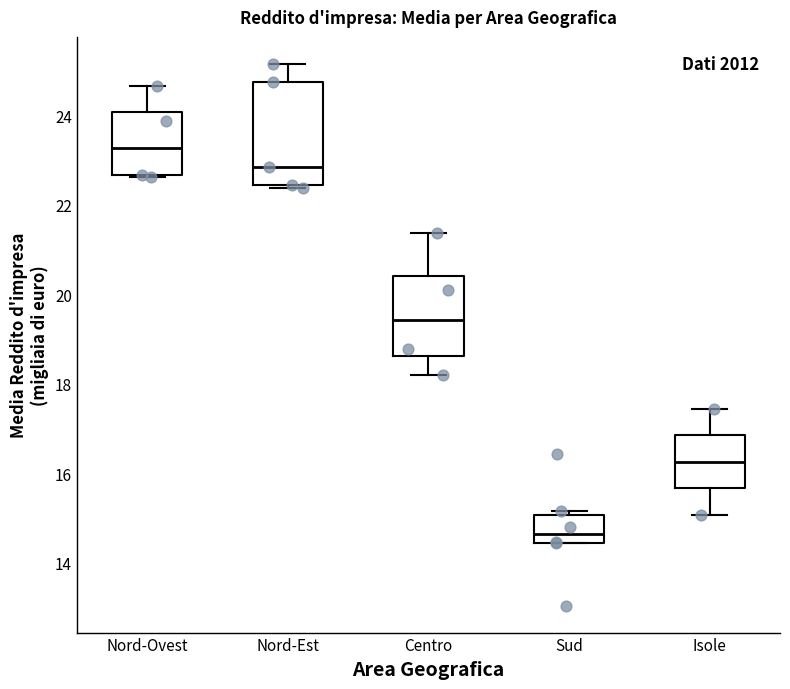

Reading left to right, transcribe this box plot: for each box, give where its median line is, the range the box spans, and where its two whiskers end, as read against the y-axis. The values are not printed on the chart, so give them approximately, as read against the axis.

Nord-Ovest: median 23.2, box 22.6 to 24.0, whiskers 22.6 to 24.6
Nord-Est: median 22.8, box 22.4 to 24.8, whiskers 22.4 to 25.2
Centro: median 19.4, box 18.6 to 20.4, whiskers 18.2 to 21.4
Sud: median 14.6, box 14.4 to 15.0, whiskers 14.4 to 15.2
Isole: median 16.2, box 15.6 to 16.8, whiskers 15.0 to 17.4